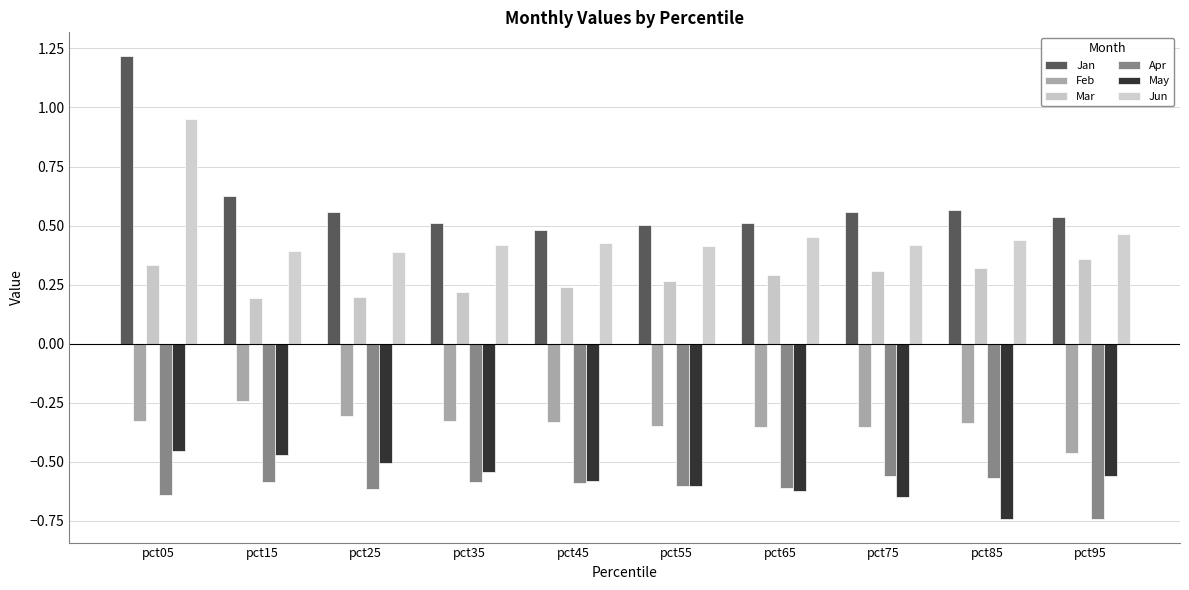

Does the chart contain any negative values?

Yes